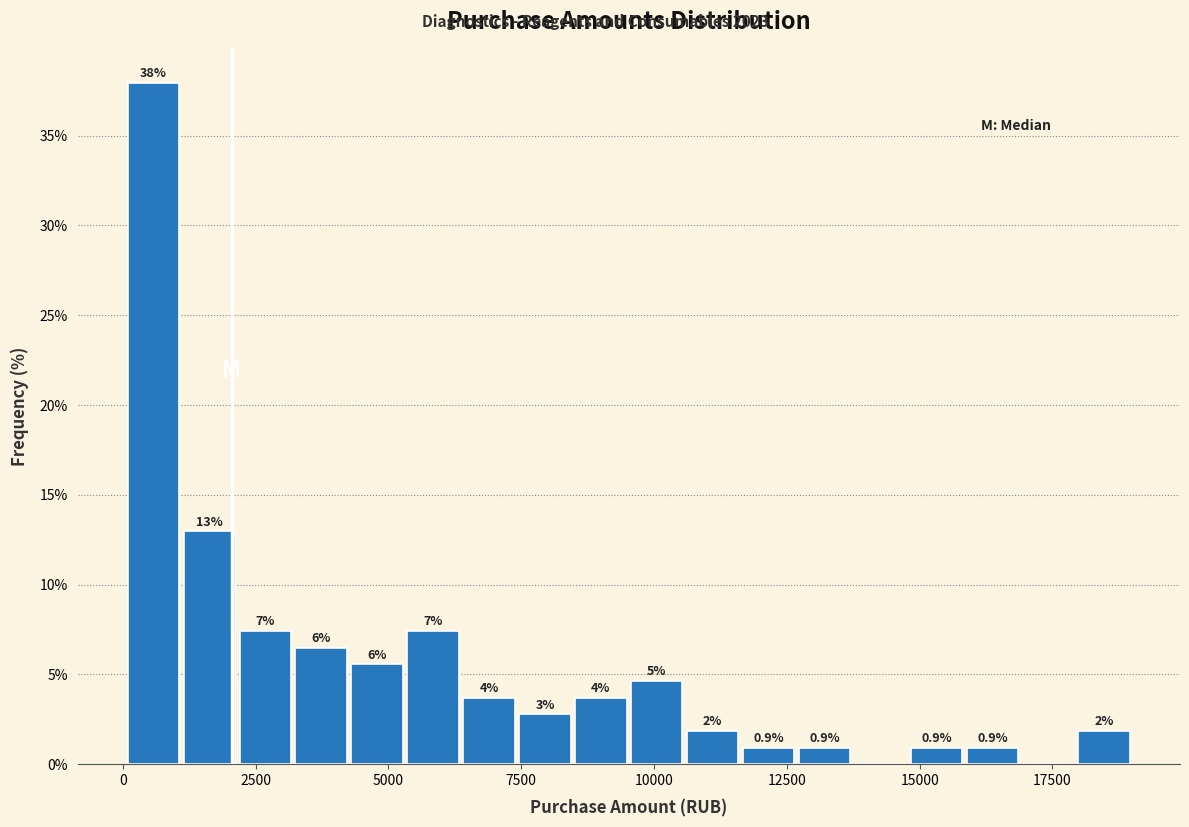

Around what value on the x-axis is the tallest bar? Give the approximate position of its centre, as read against the axis.

500